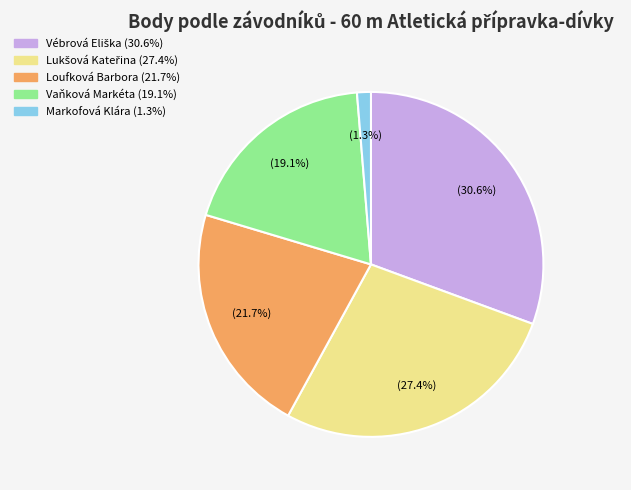

How many segments does this pie chart have?

5